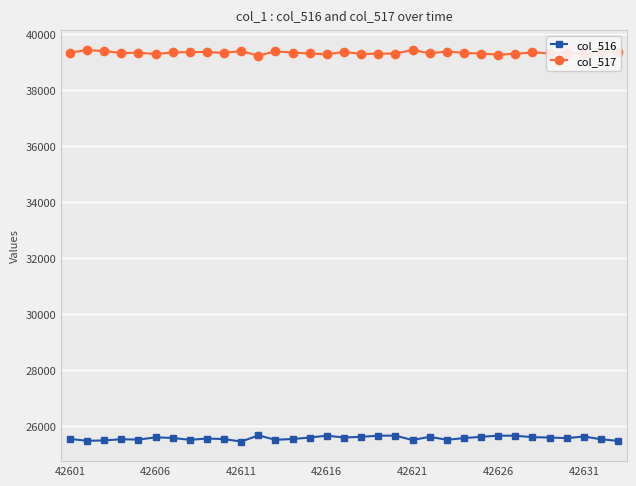

At how many categories does at least one series exceed 34923?

33